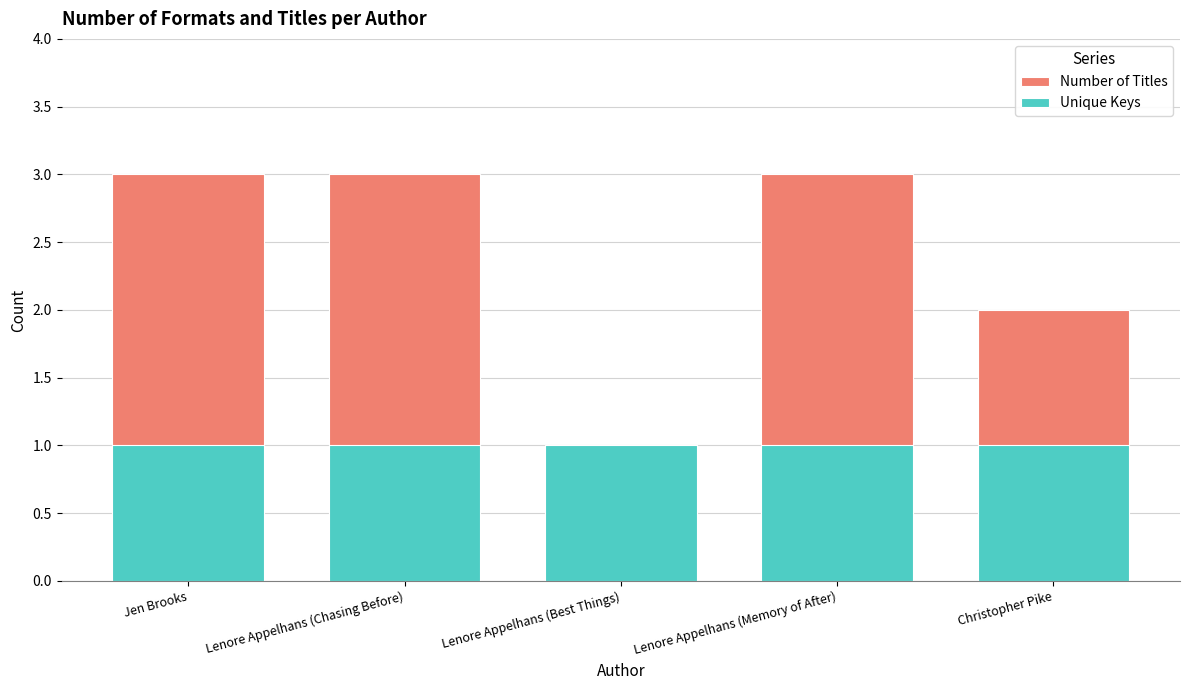

What is the maximum value shown in the chart?

3